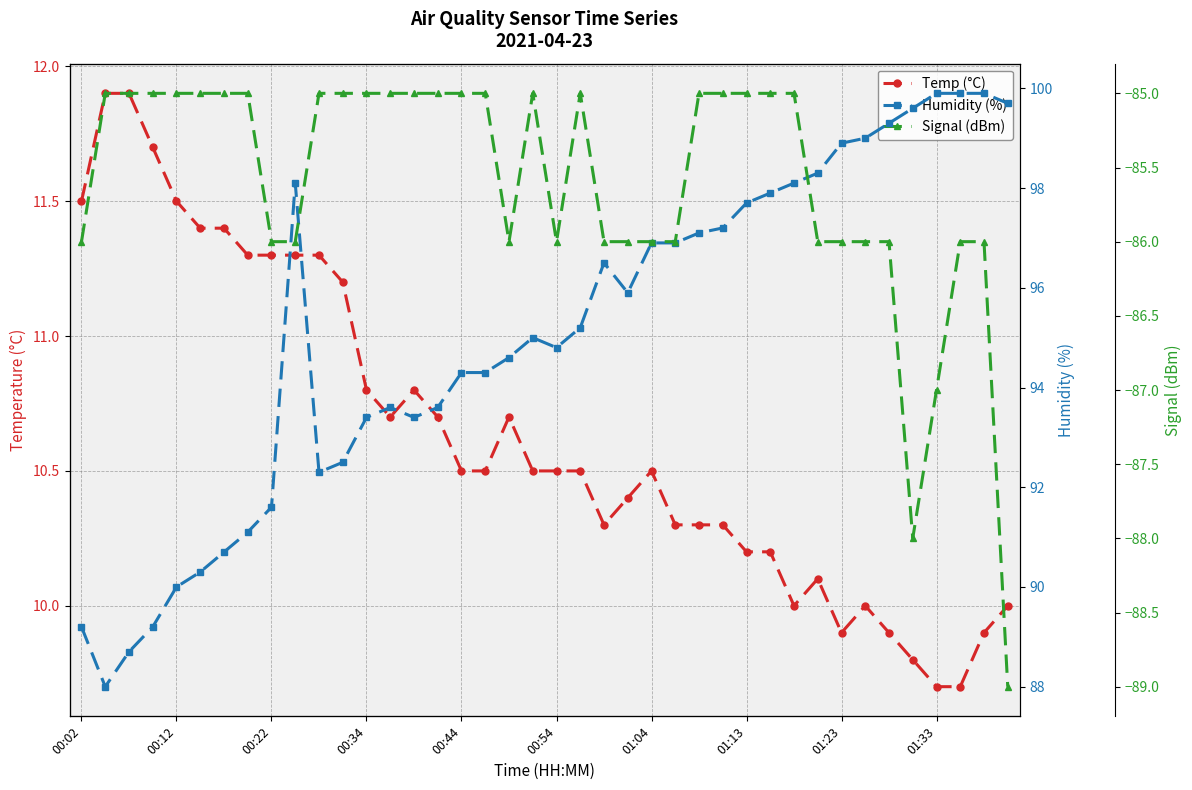

Rank the series by their average value, from lowest to highest.

Signal (dBm), Temp (°C), Humidity (%)